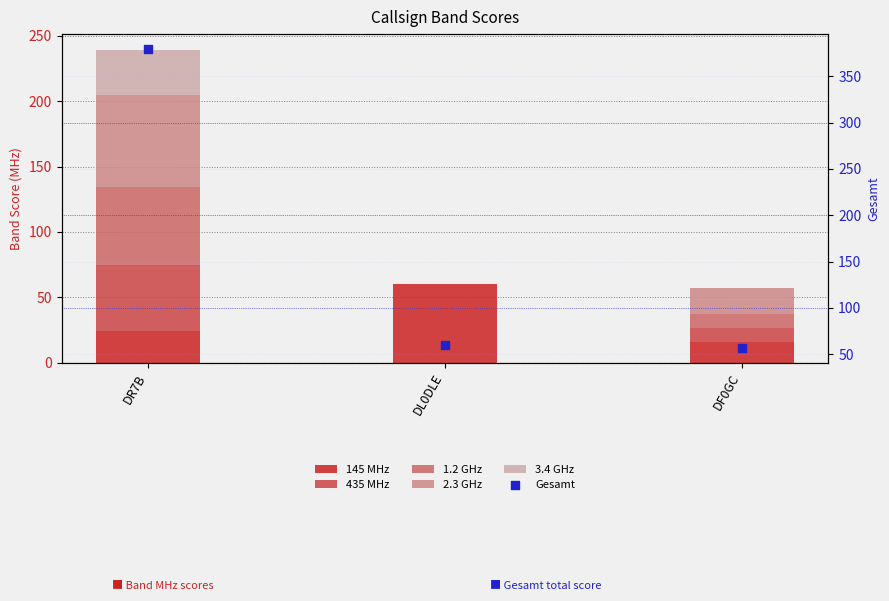

At which category is the sum across all series the highest?

DR7B